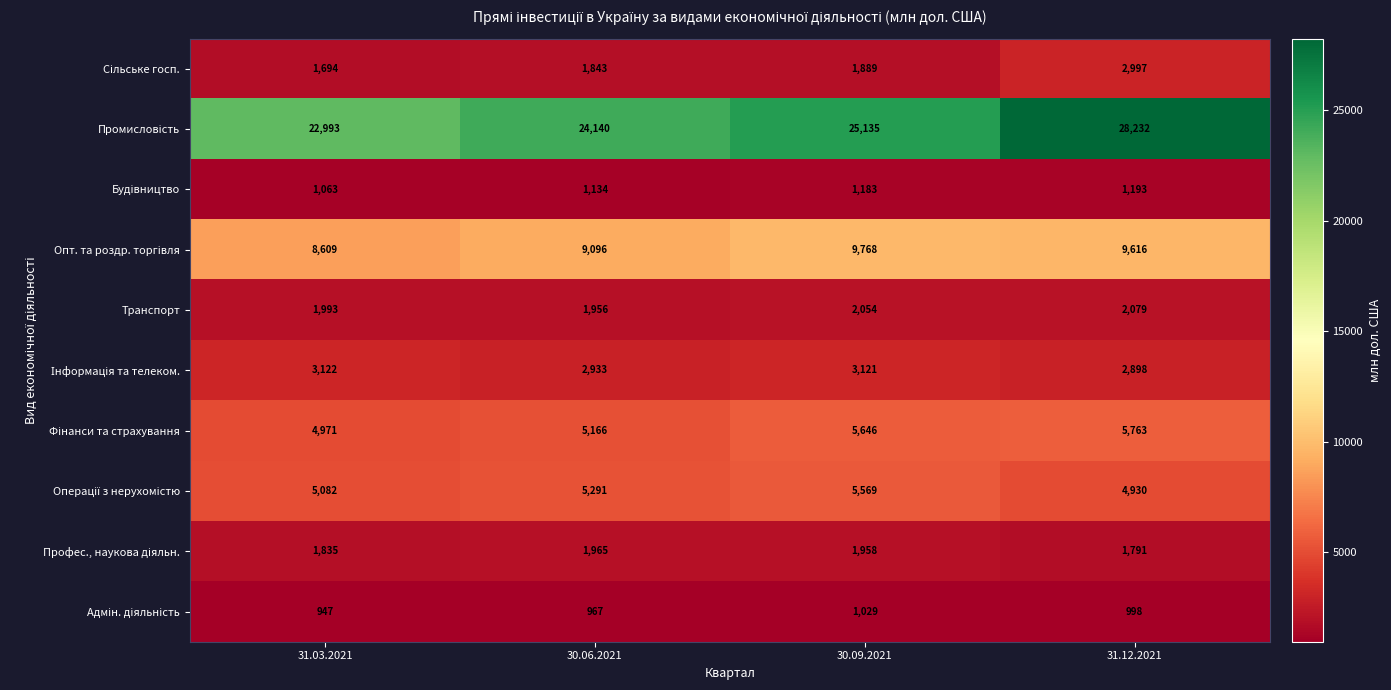

How many categories are shown in the chart?

4